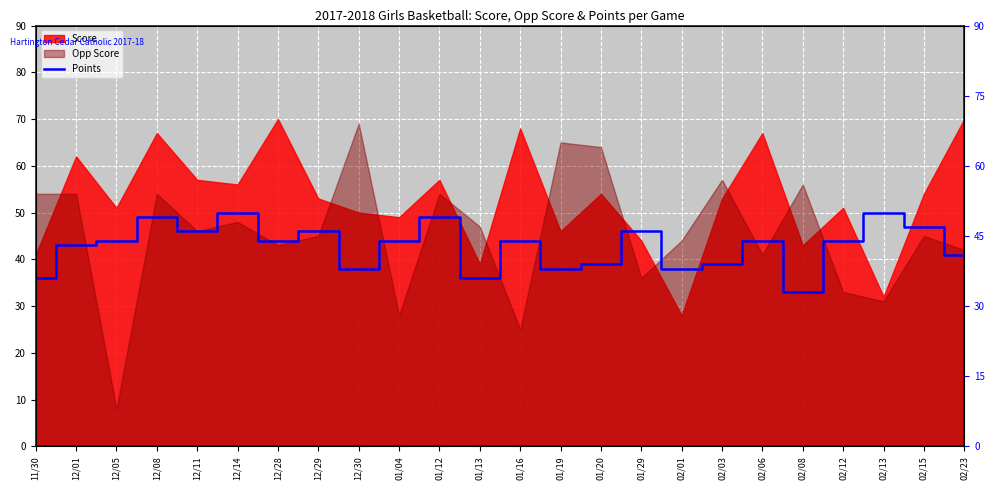

At which category does the data reach its first local peak?

12/08